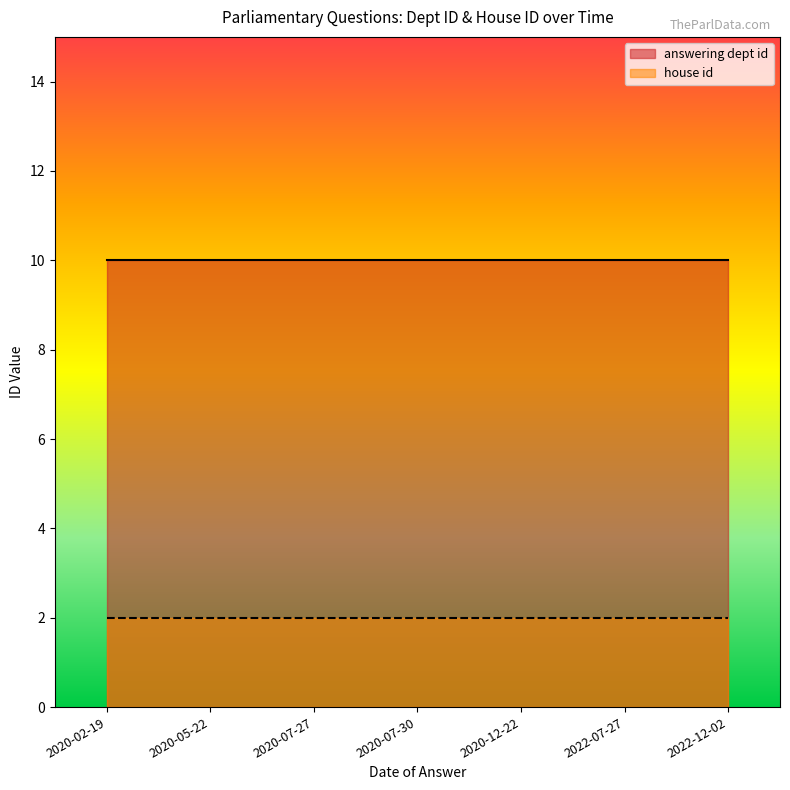

What is the minimum value shown in the chart?

2